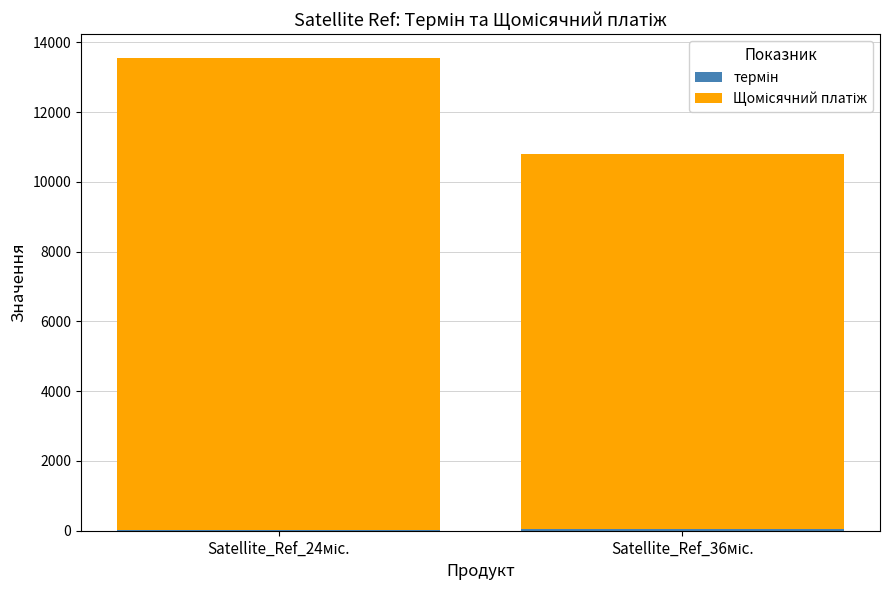

List the labels in order of термін value, largest first.

Satellite_Ref_36міс., Satellite_Ref_24міс.